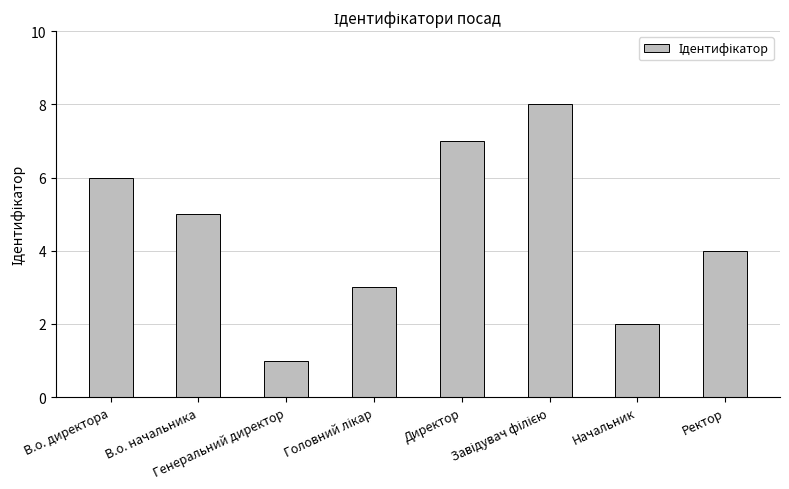

Where is the data nearest to the value 4?

Ректор